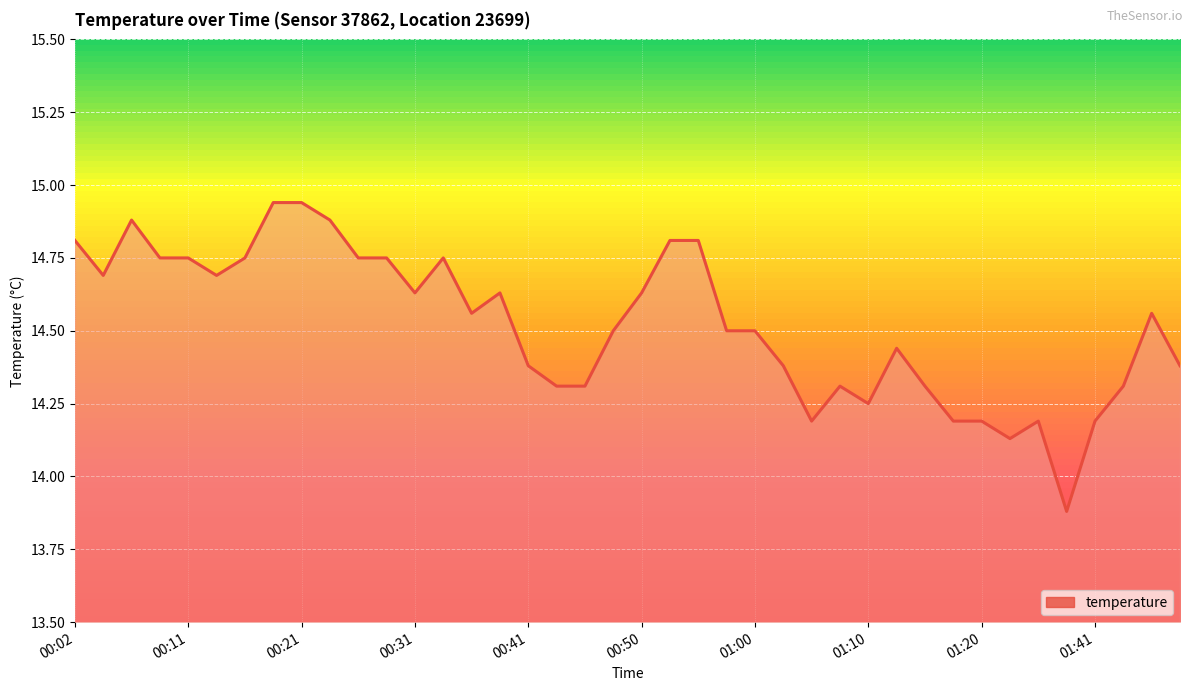

What is the smallest value displayed?

13.9